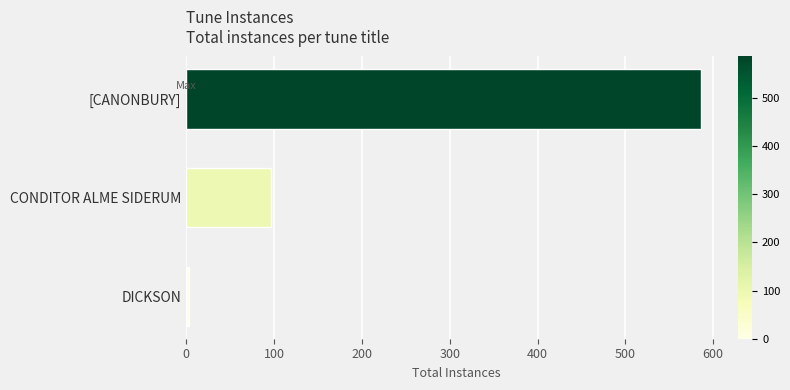

Count the values in the range 3 to 586.

3